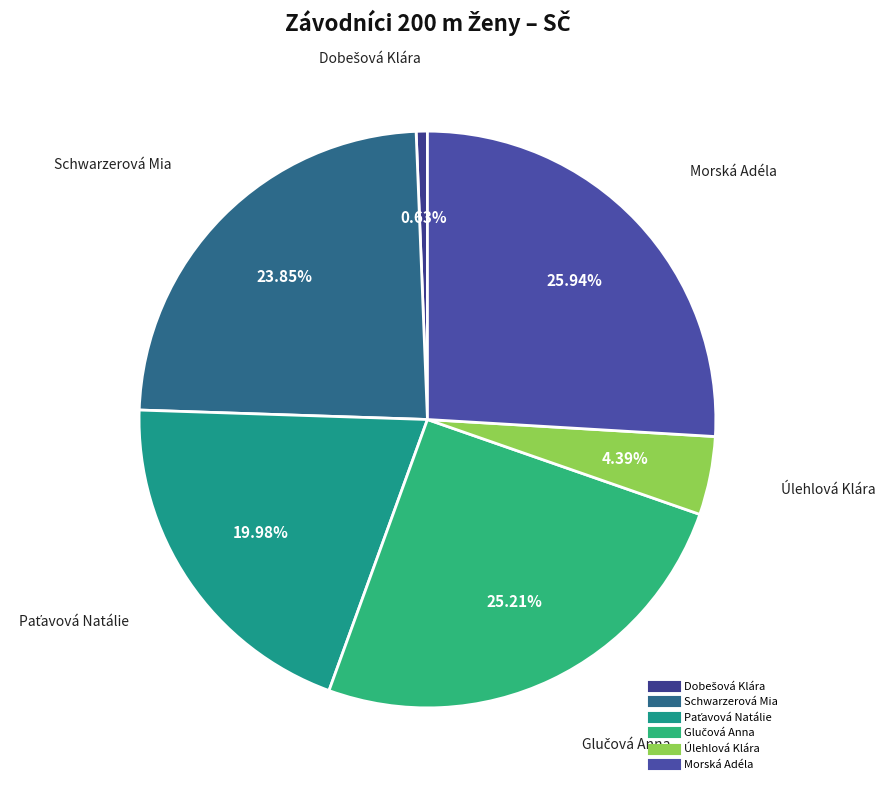

How many slices are in this pie chart?

6